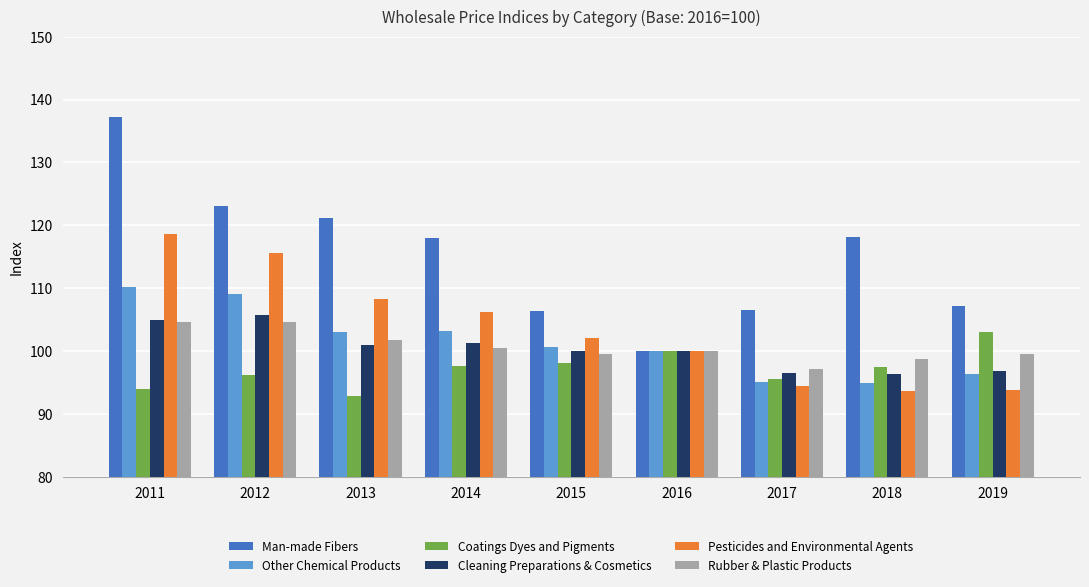

What is the spread (max minus min) of values at 2012?

26.9